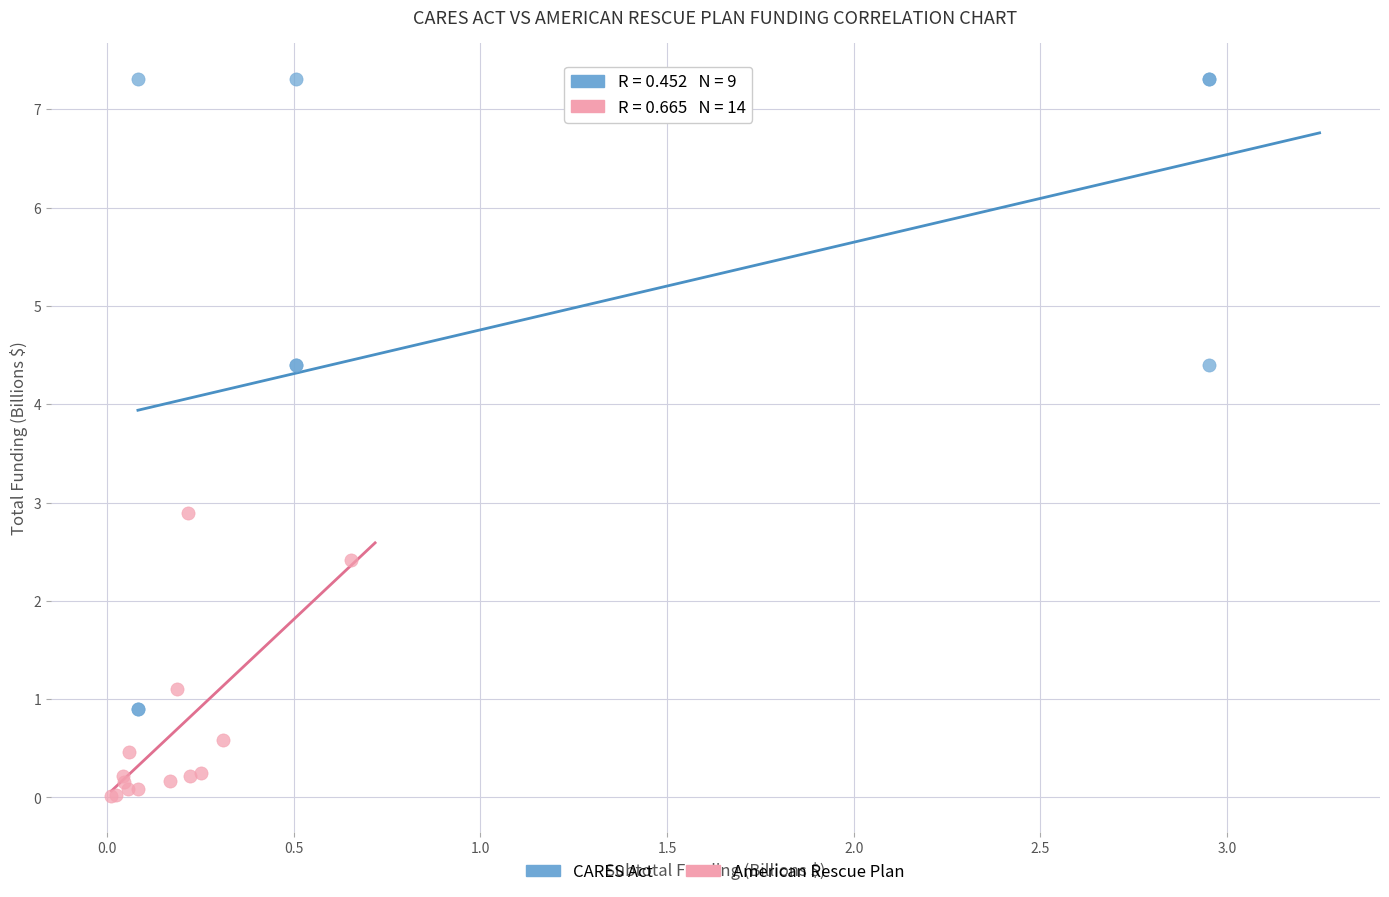

Which series contains the highest Y value?

CARES Act